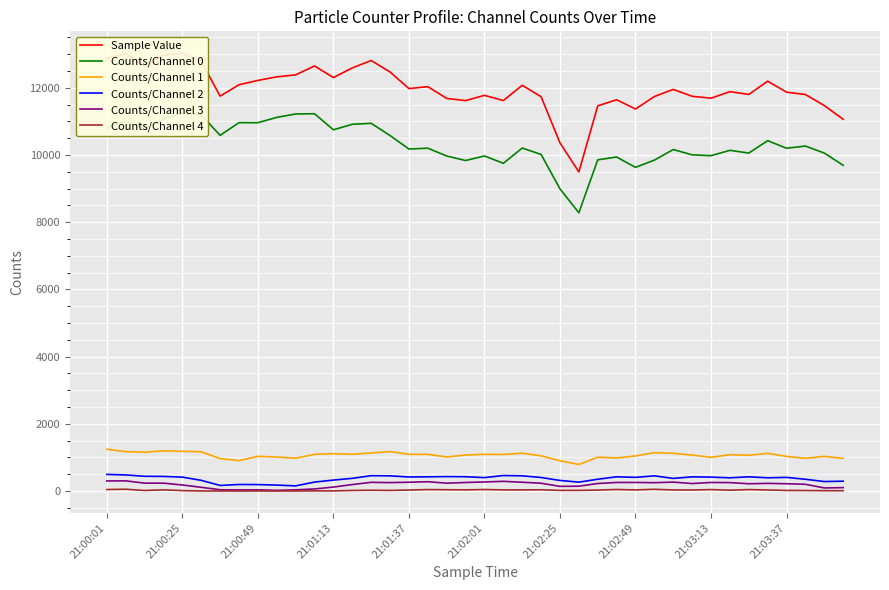

How many data points in Counts/Channel 0 are less than 10202?

20